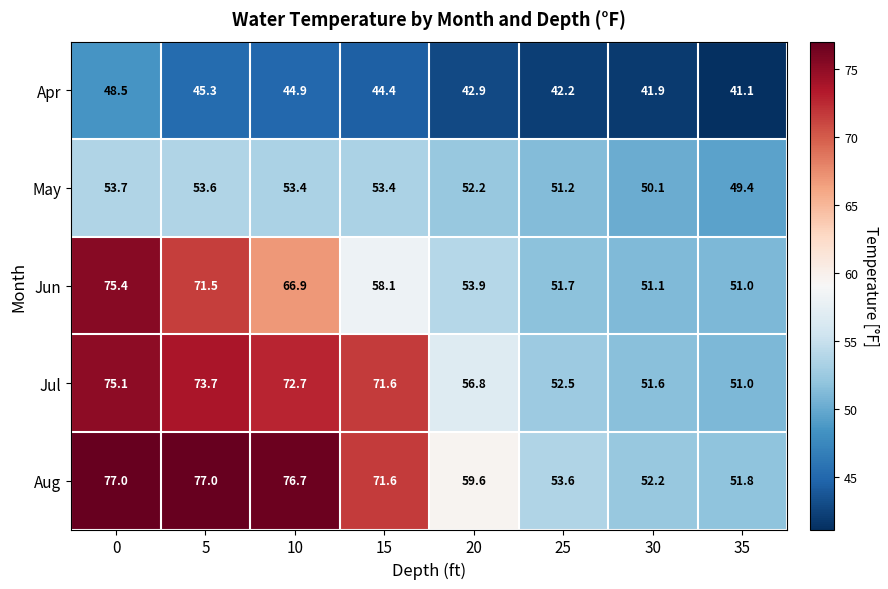

True or false: Jul has a value of 72.7 at 10.

True